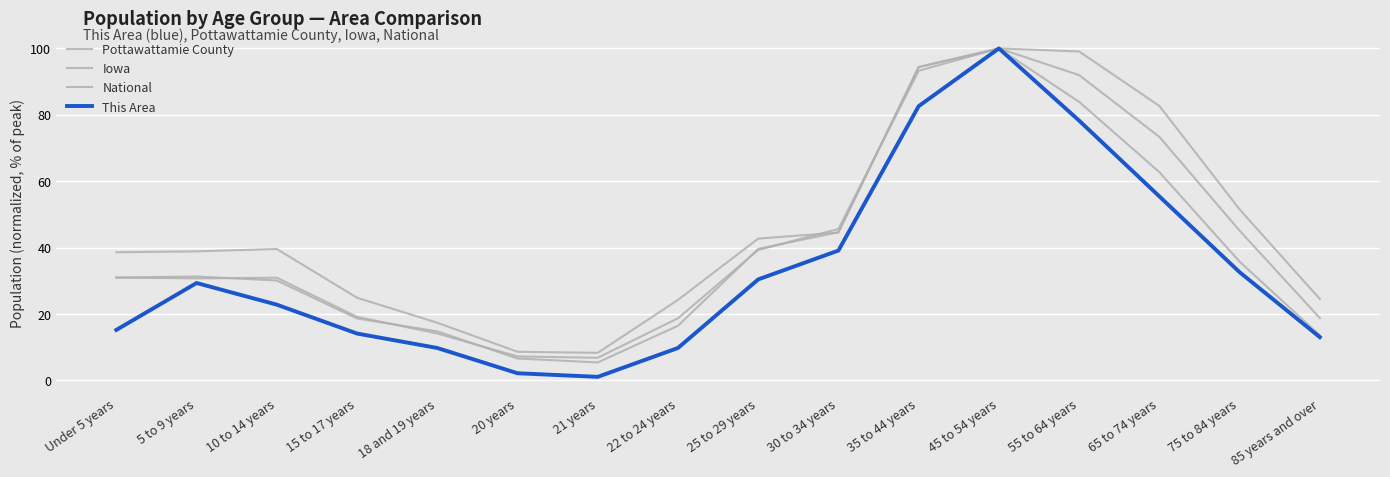

What is the label of the 5th point from the left?

18 and 19 years